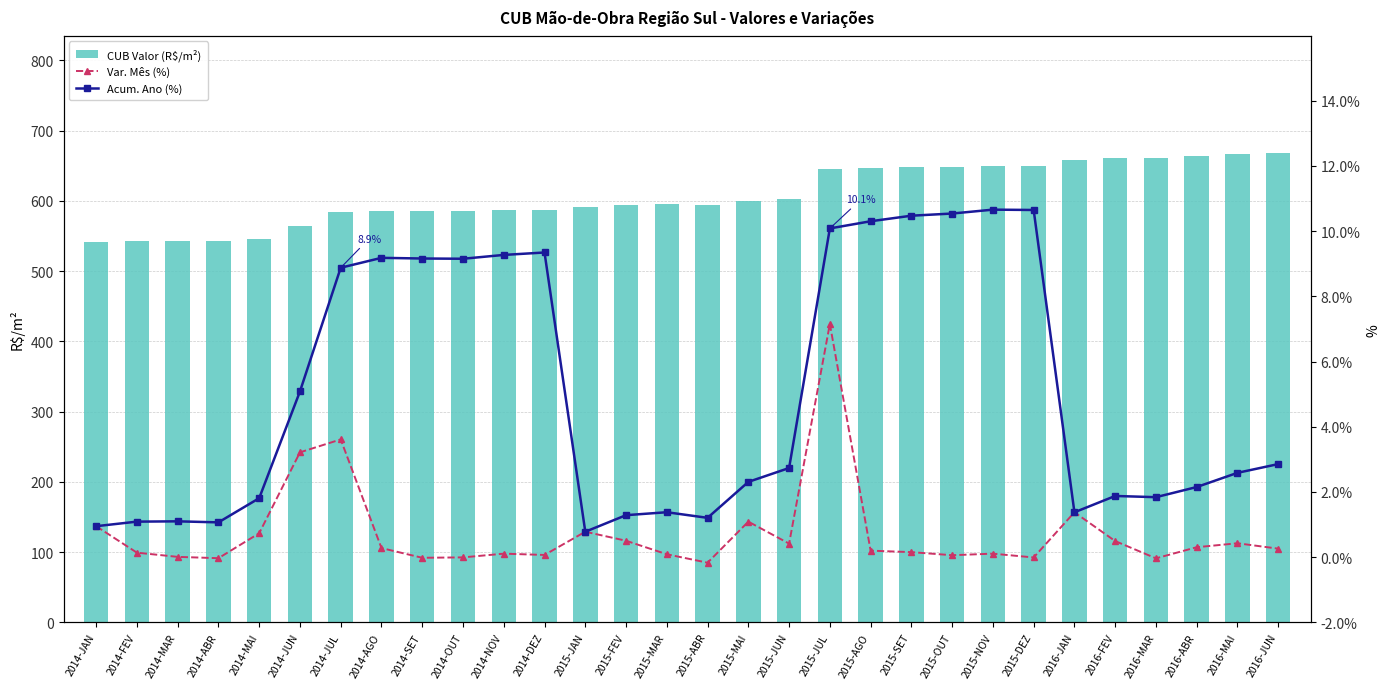

What are all the series names shown in the legend?

CUB Valor (R$/m²), Var. Mês (%), Acum. Ano (%)